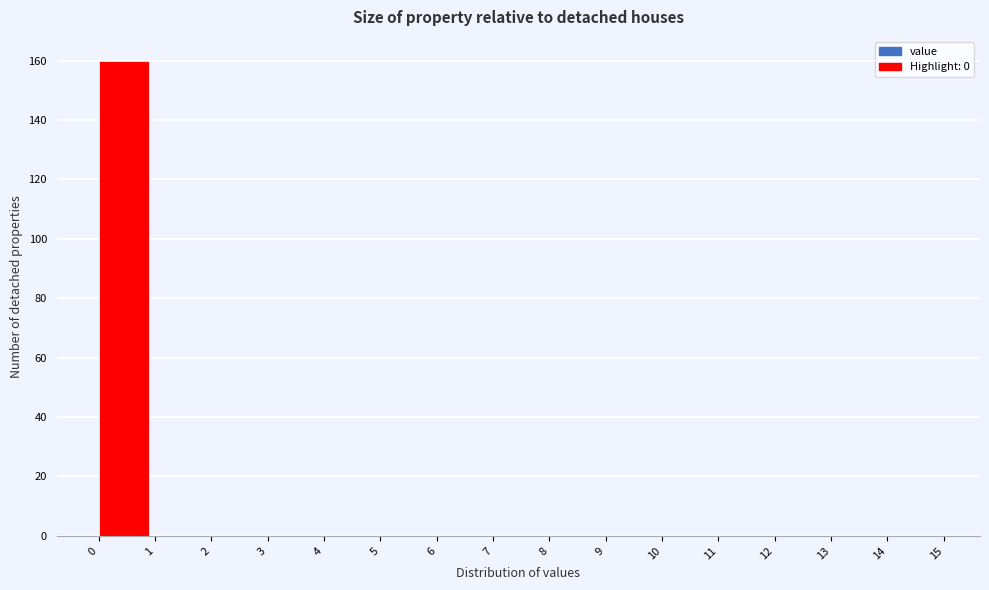

Reading left to right, list every bar in this chart as the range it spans on the x-axis followed by its height. The values are not printed on the chart, so give them approximately, as read against the axis.

0 to 1: 160
1 to 2: 0
2 to 3: 0
3 to 4: 0
4 to 5: 0
5 to 6: 0
6 to 7: 0
7 to 8: 0
8 to 9: 0
9 to 10: 0
10 to 11: 0
11 to 12: 0
12 to 13: 0
13 to 14: 0
14 to 15: 0